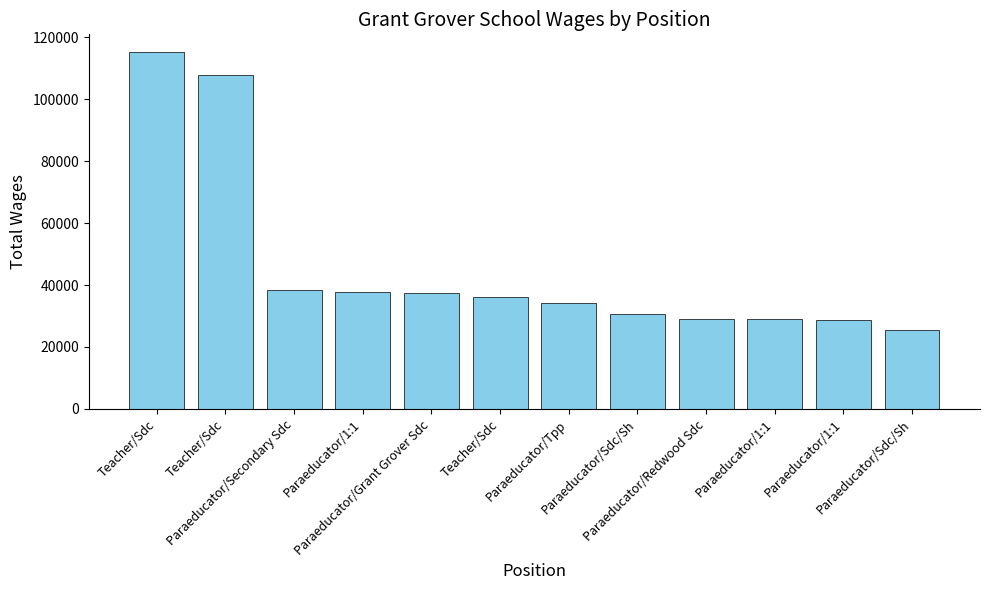

What is the average value?

45832